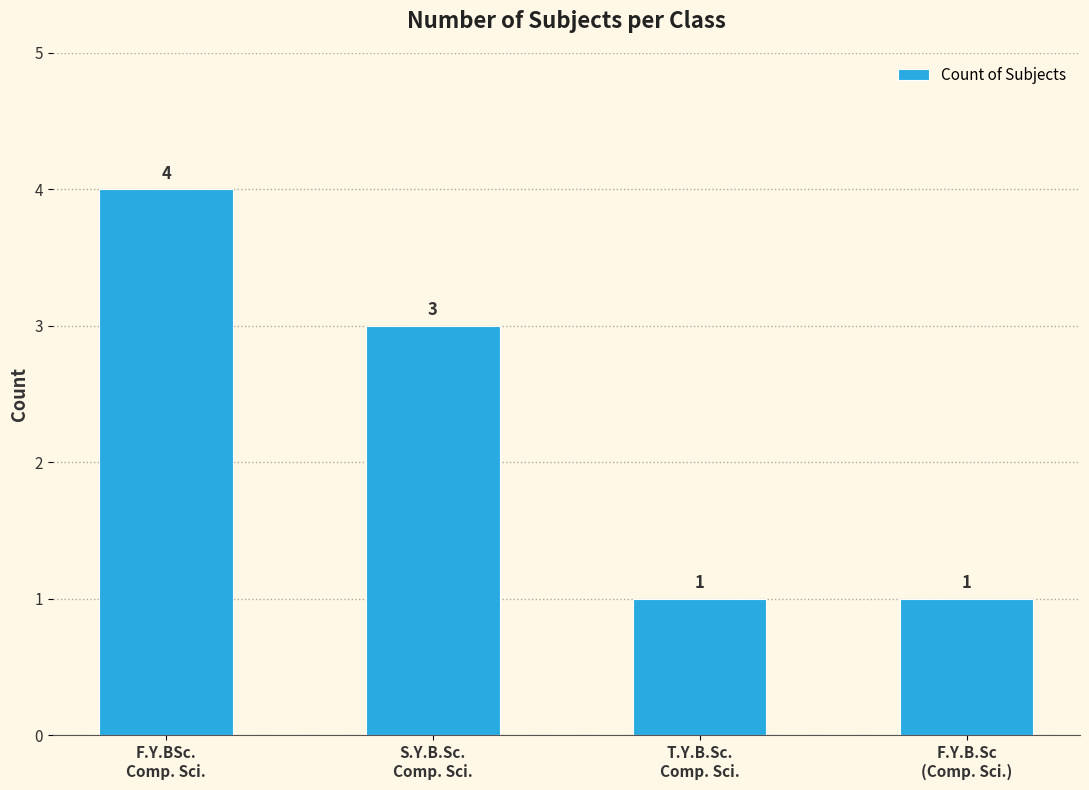

What is the maximum value shown in the chart?

4